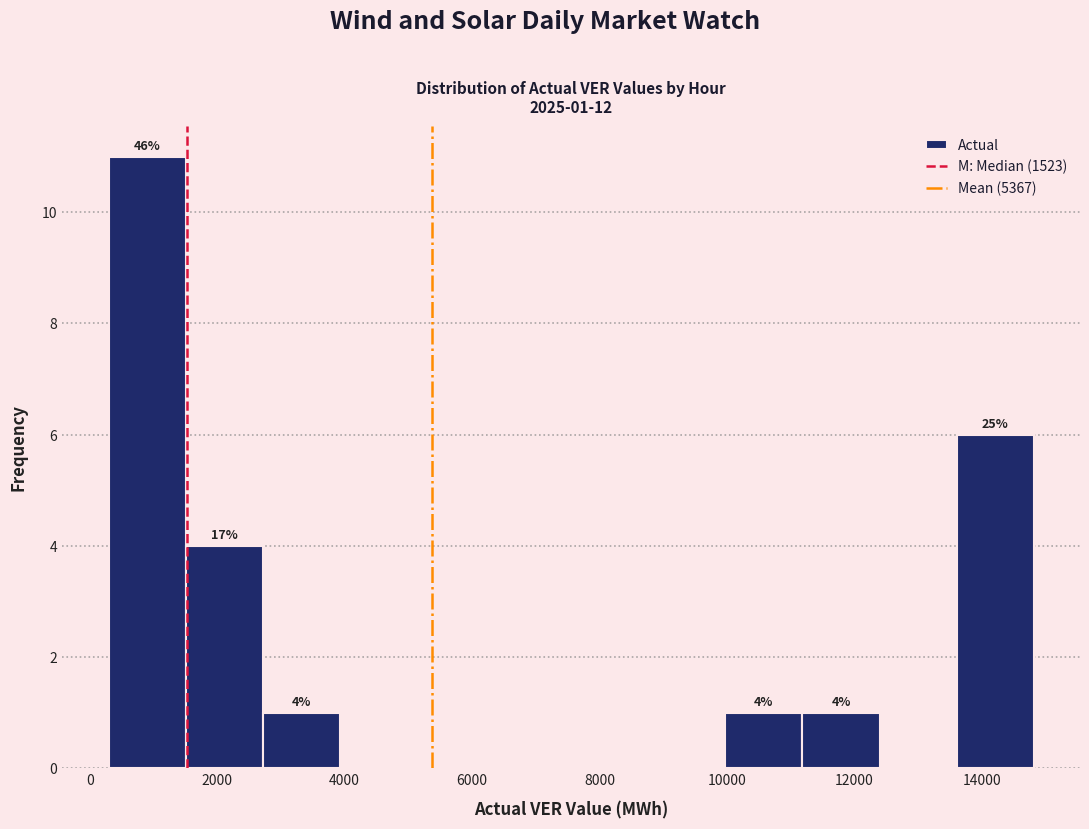

Which range on the x-axis has the tallest bar?

200 to 1600